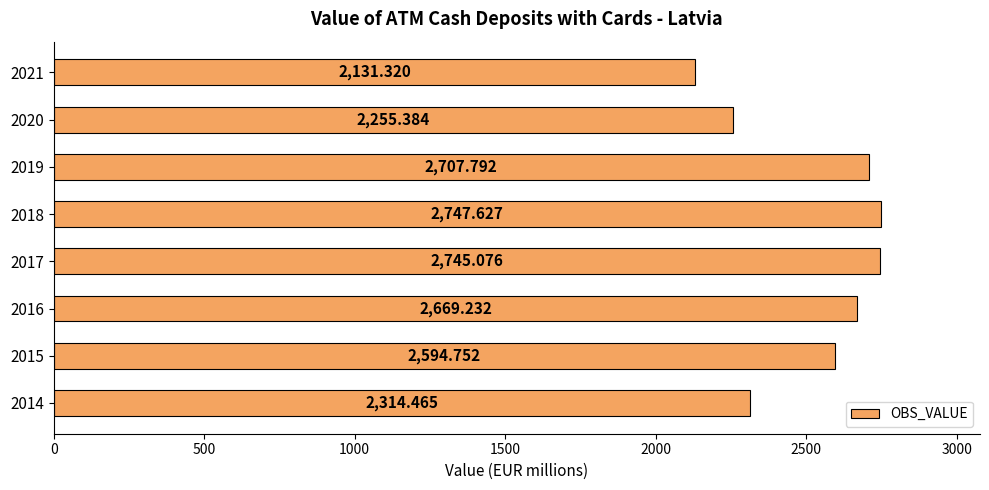

What is the difference between the maximum and minimum values?

616.3